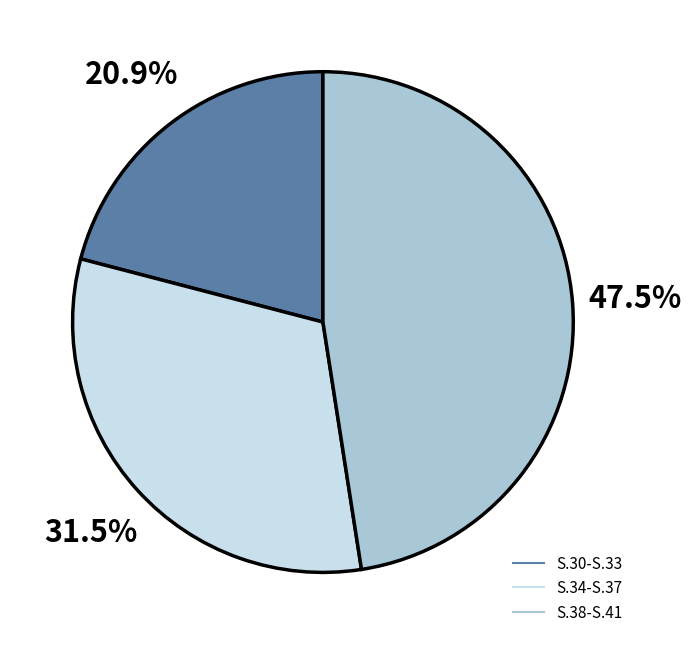

Count the number of slices in the pie.

3